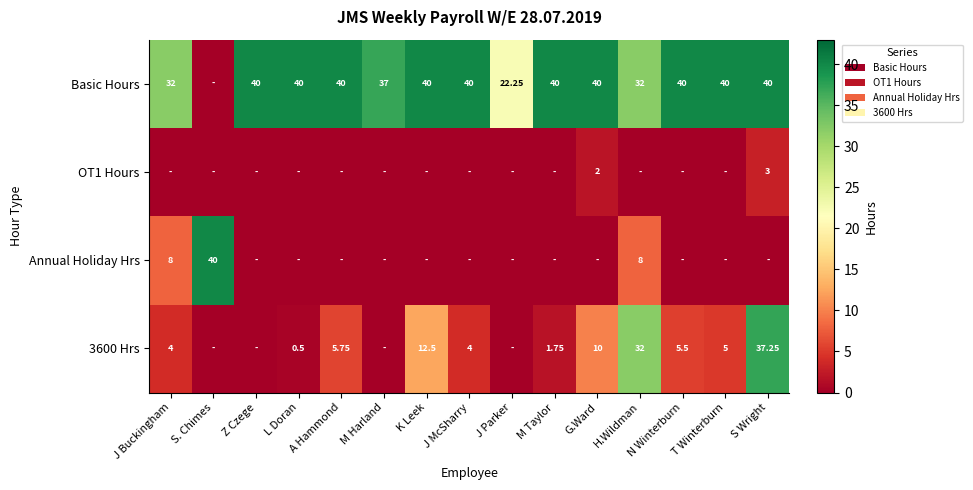

Is the value of Basic Hours at J Parker greater than the value of 3600 Hrs at L Doran?

Yes